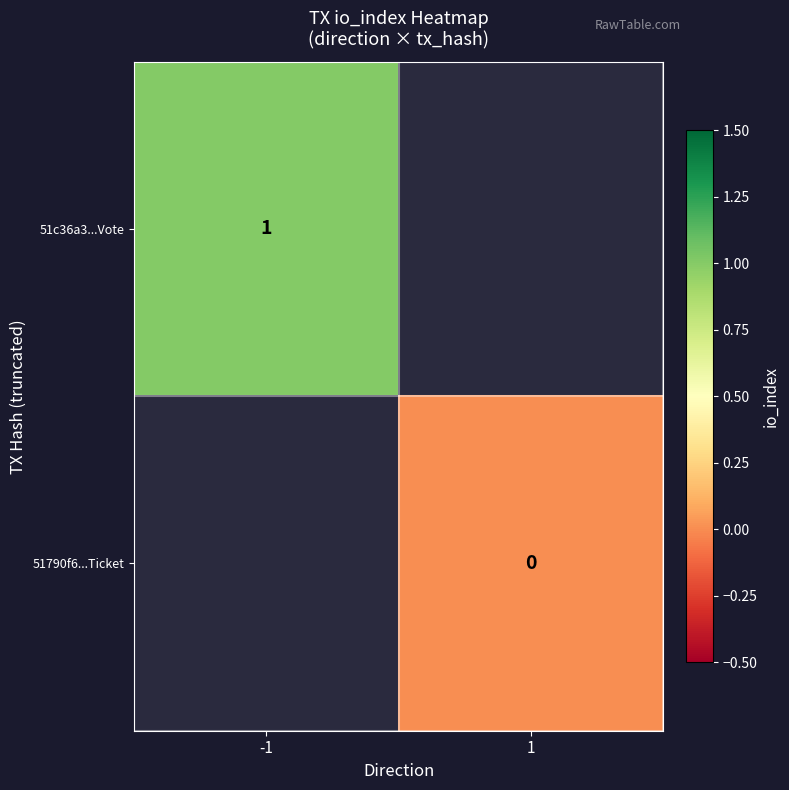

Is the value of 51790f6...Ticket at 1 greater than the value of 51c36a3...Vote at -1?

No